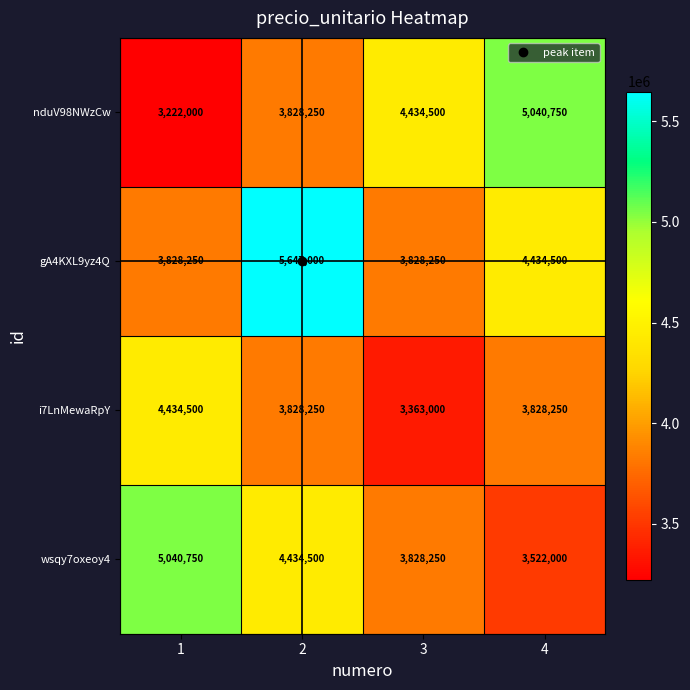

How many categories are shown in the chart?

4